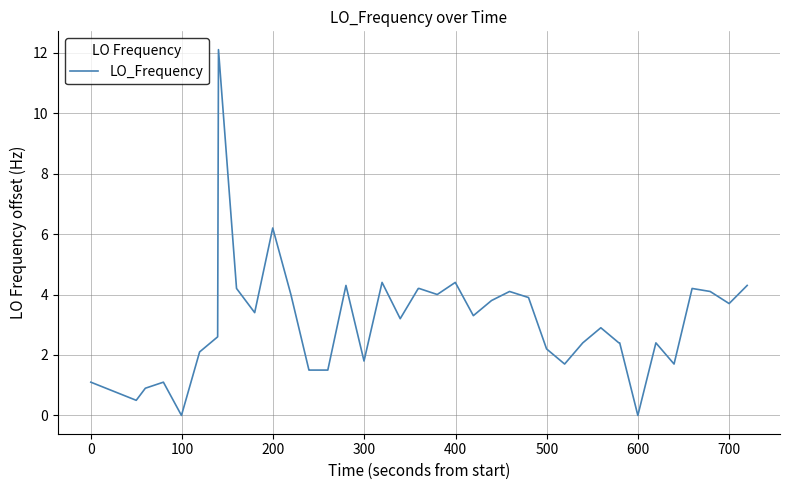

Reading left to right, what are all the values shown in this chart?

1.1	0.5	0.9	1.1	0.0	2.1	2.6	12.1	4.2	3.4	6.2	4.0	1.5	1.5	1.5	4.3	1.8	4.4	3.2	4.2	4.2	4.0	4.4	3.3	3.8	4.1	3.9	2.2	1.7	2.4	2.9	2.4	2.4	0.0	2.4	1.7	4.2	4.1	3.7	4.3